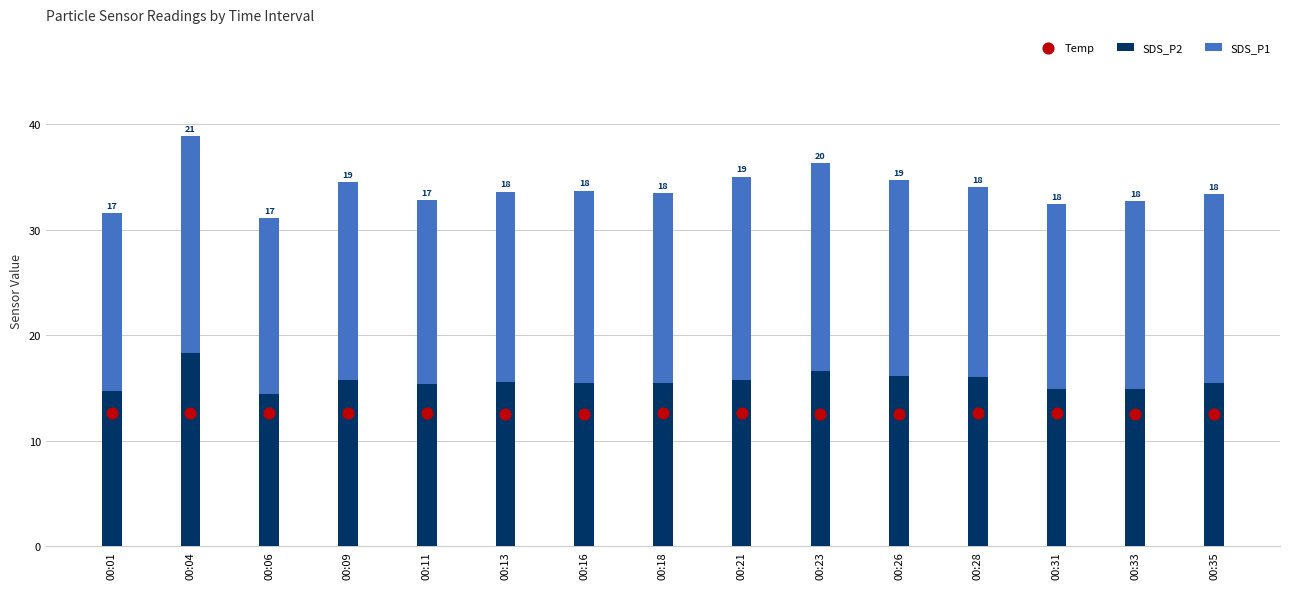

Which series has the largest total across all categories?

SDS_P1